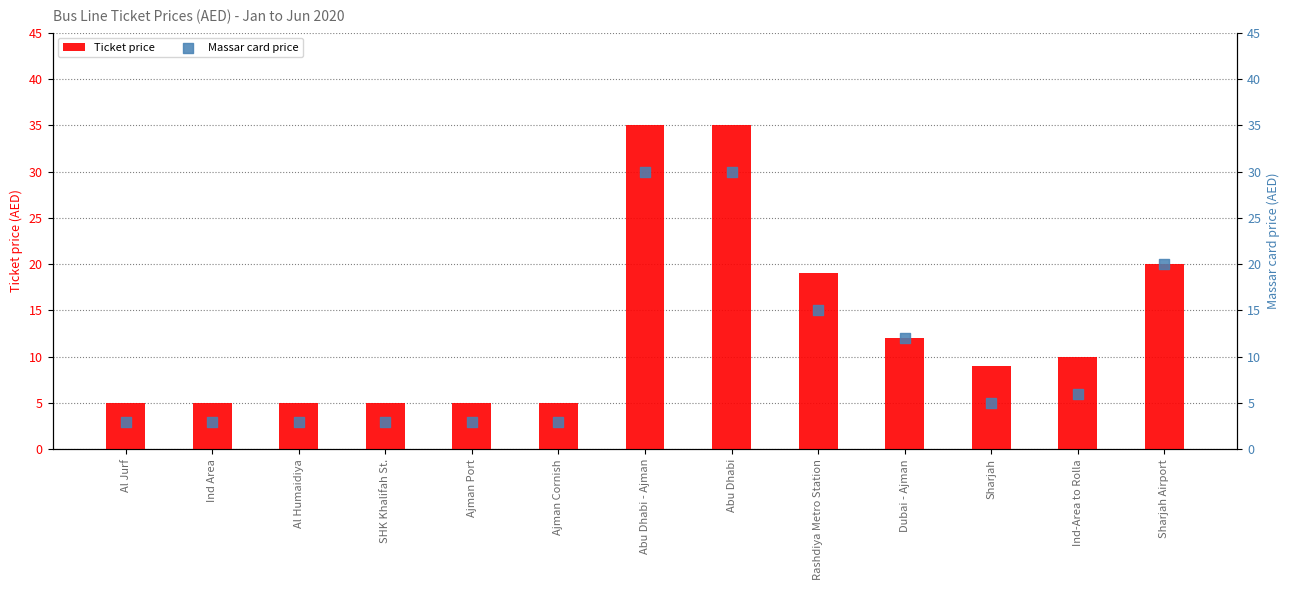

What is the total value across all series at Abu Dhabi - Ajman?

65